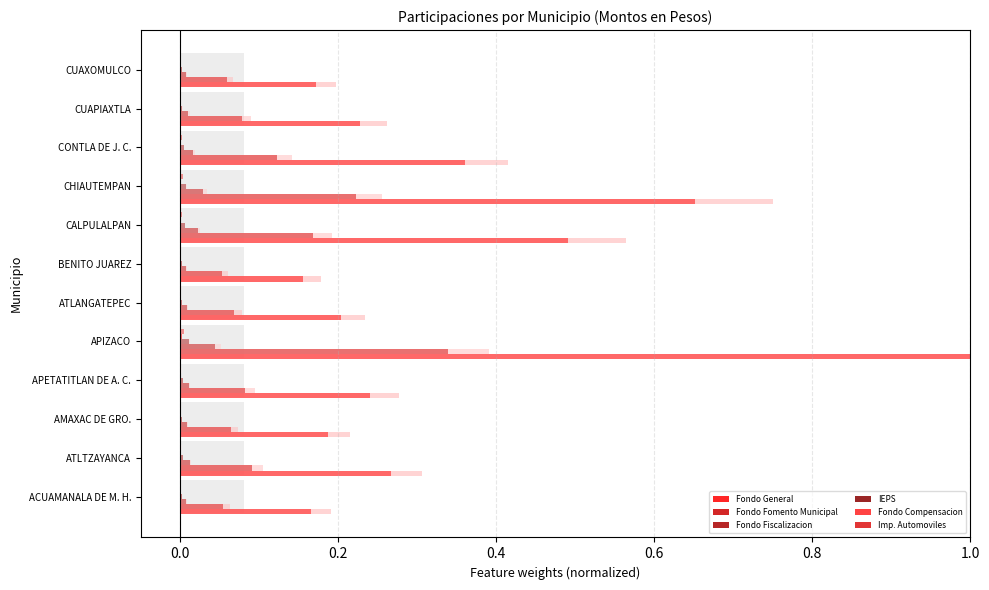

Which series changed the most between ACUAMANALA DE M. H. and CALPULALPAN?

Fondo General